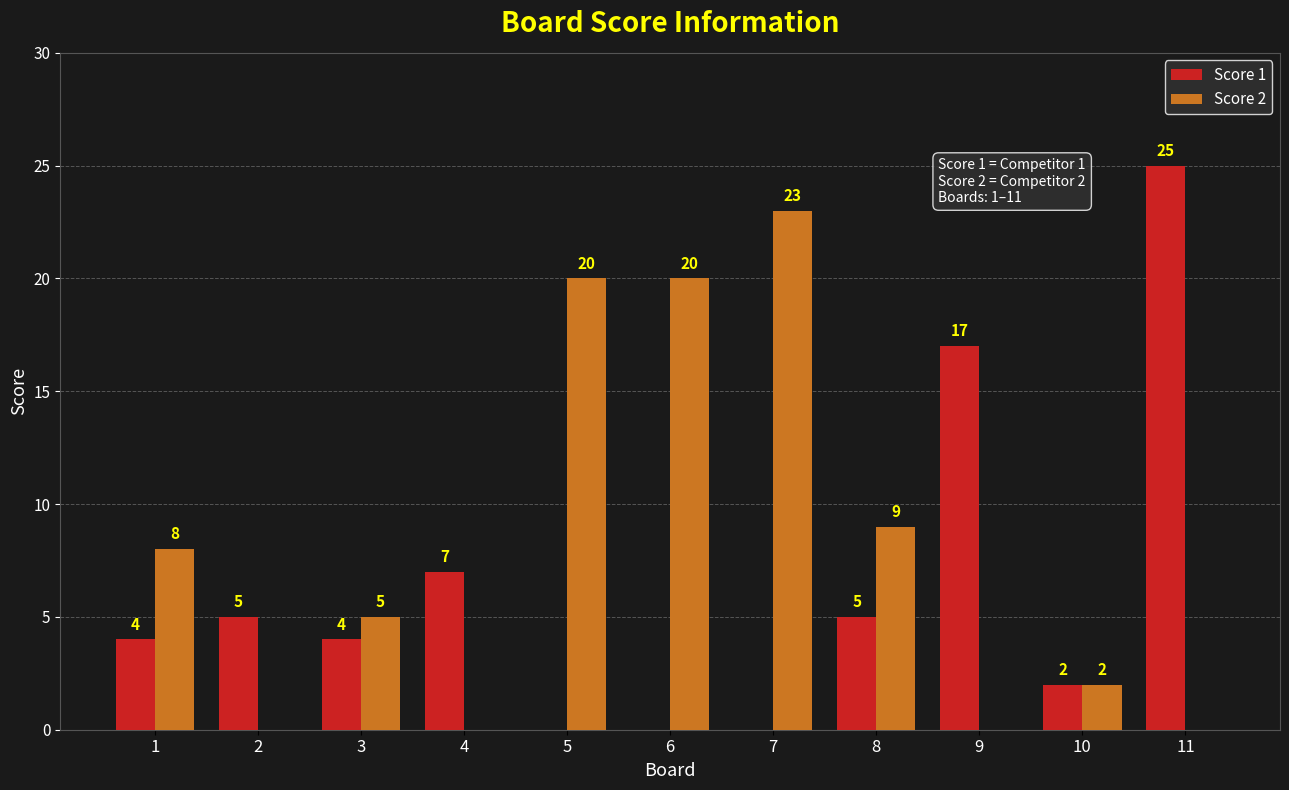

The value of Score 1 at 8 is 5. True or false?

True